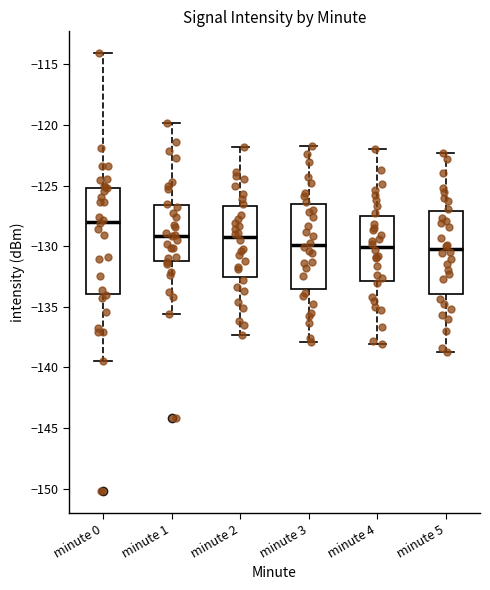

Where is the lower edge of the box for minute 1 on the y-axis? The values are not printed on the chart, so give them approximately, as read against the axis.

-131.5